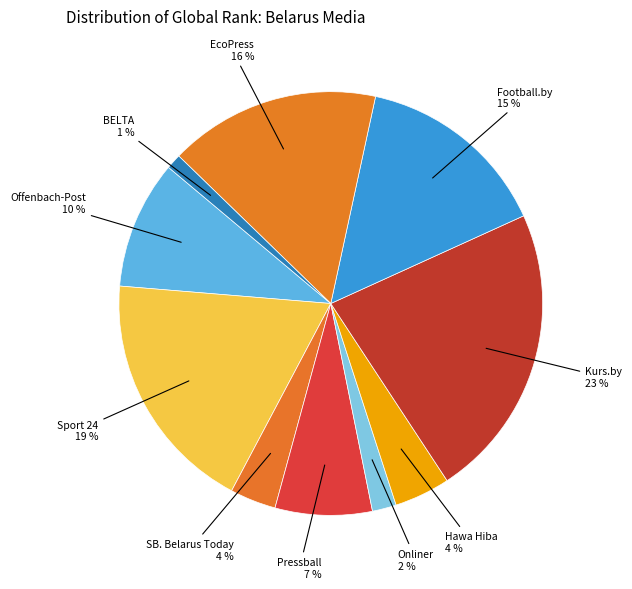

The Sport 24 slice represents 19% of the pie. True or false?

True